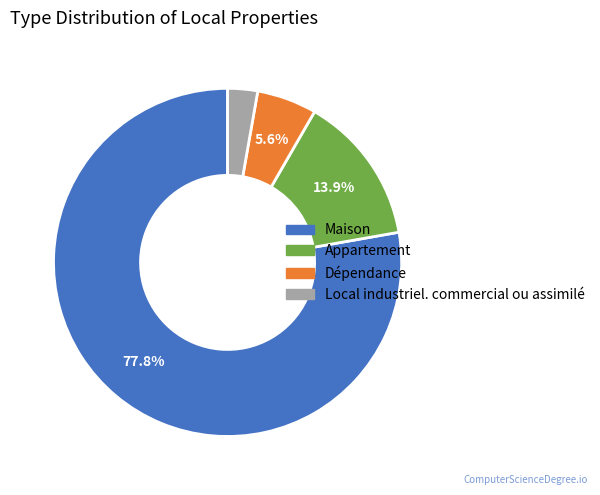

Between Dépendance and Local industriel. commercial ou assimilé, which is larger?

Dépendance